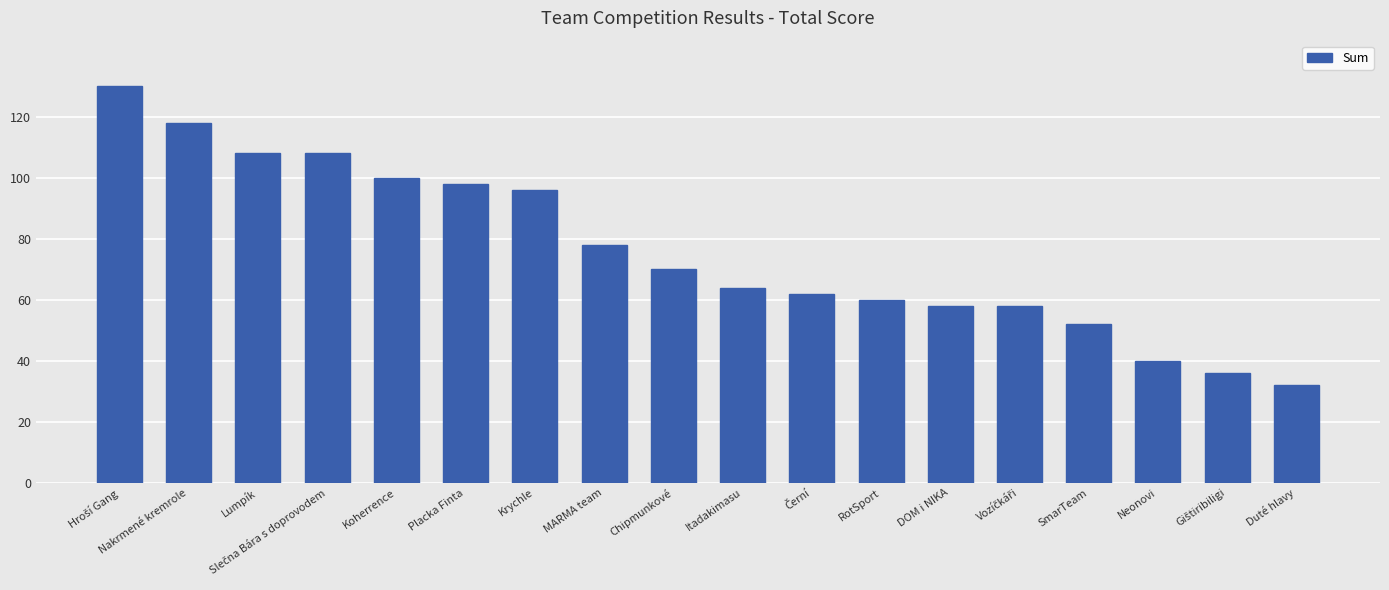

What is the maximum value shown in the chart?

130